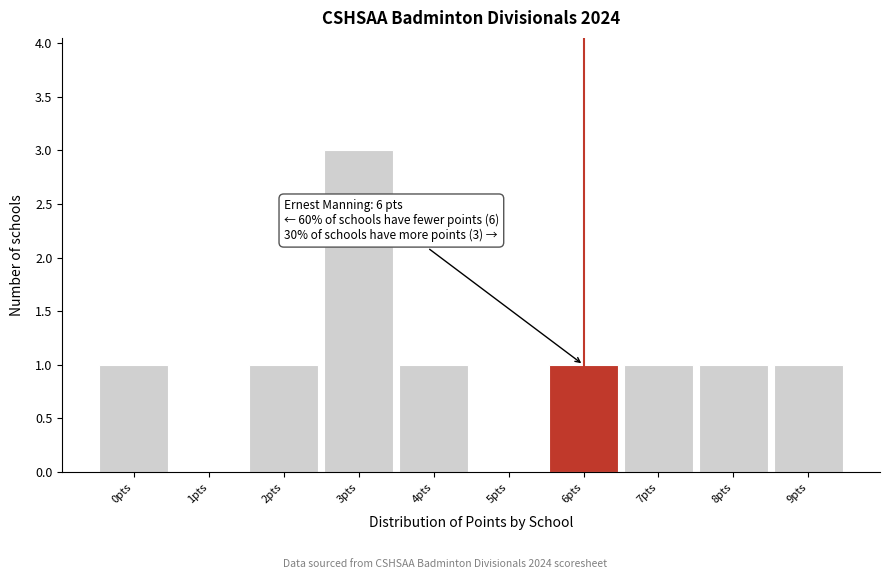

Reading left to right, extract all data points from this chart.

0pts=1	1pts=0	2pts=1	3pts=3	4pts=1	5pts=0	6pts=1	7pts=1	8pts=1	9pts=1